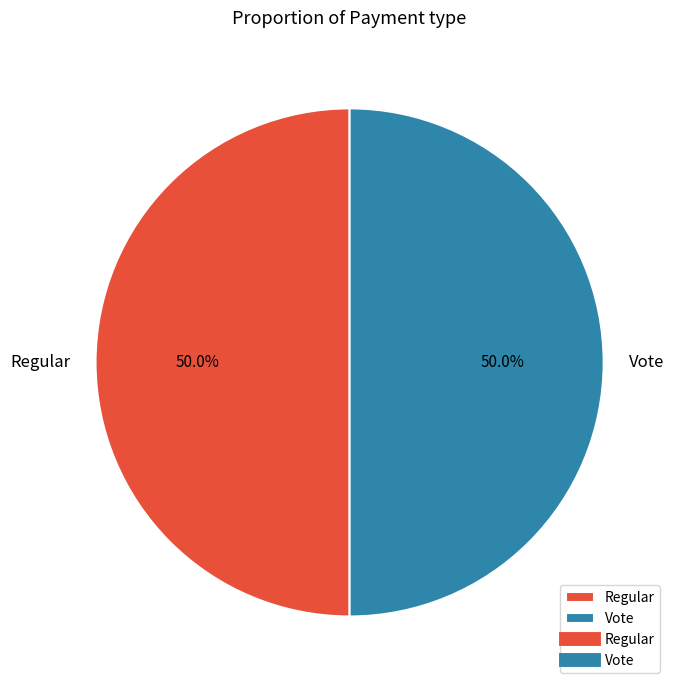

Combined, what portion of the pie is Regular and Vote?

100.0%